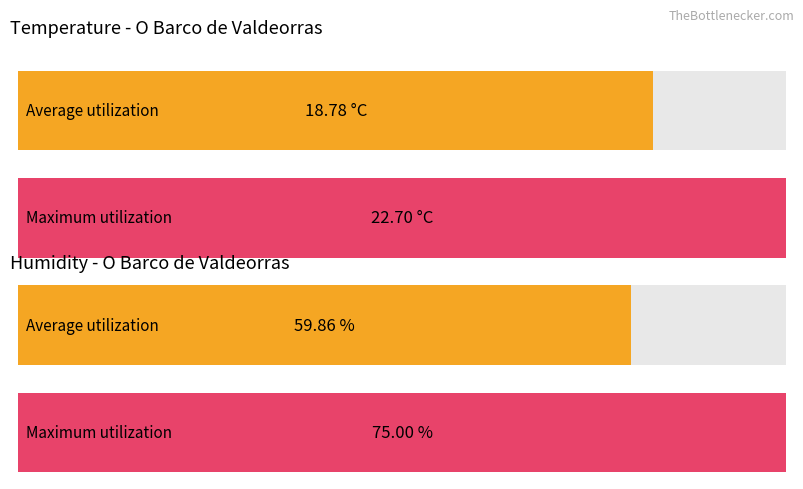

What is the average value of the Humidity (%) series?

59.9